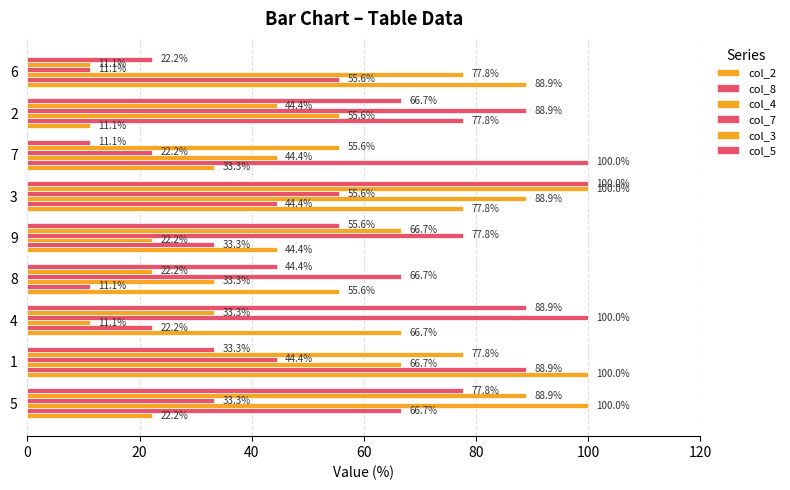

Rank the series by their maximum value, from lowest to highest.

col_2, col_8, col_4, col_7, col_3, col_5